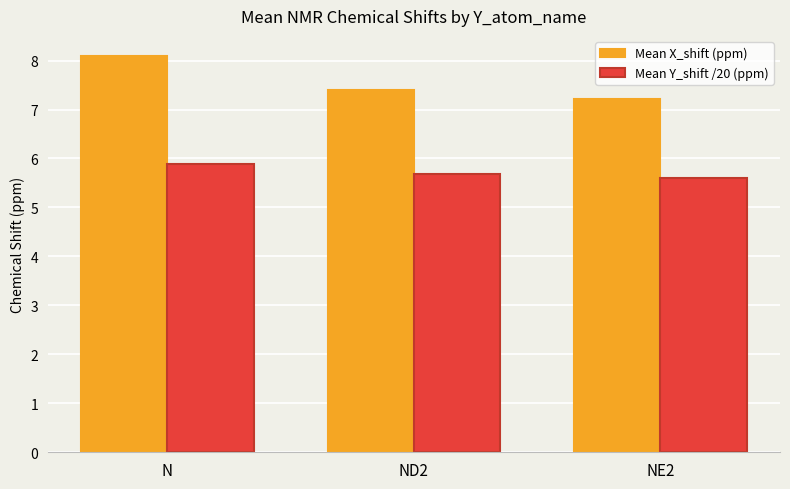

Where is Mean X_shift (ppm) nearest to the value 7?

NE2